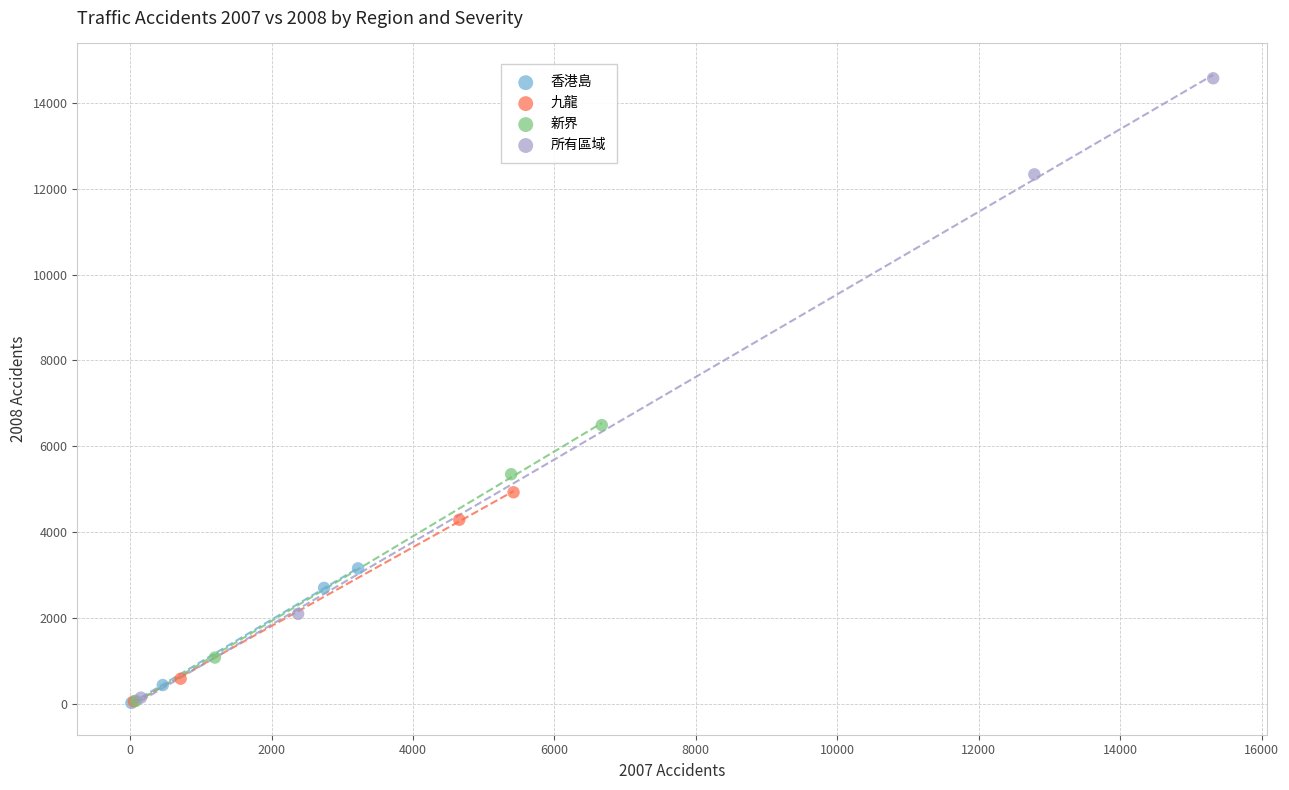

Which series reaches the maximum Y coordinate?

所有區域